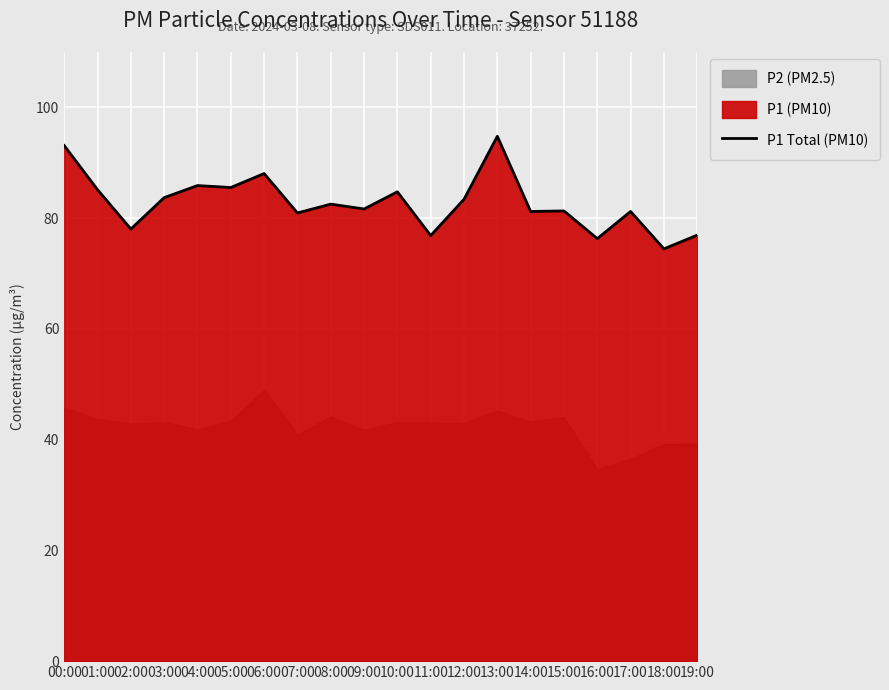

Count the number of values greater than 82.

10